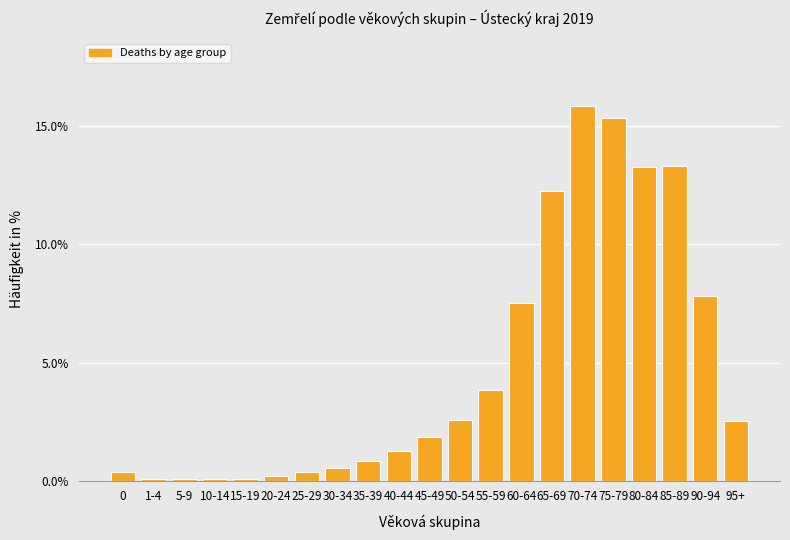

What is the change in value from 35-39 to 45-49?

+1.0